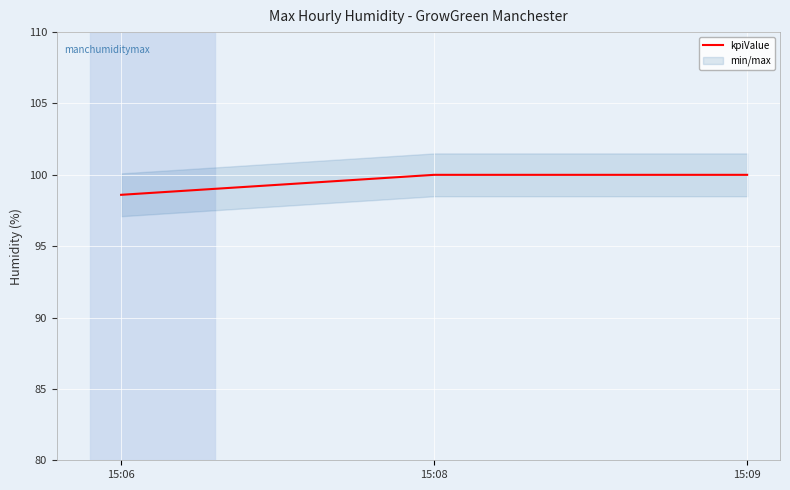

Reading right to left, list all the values displayed in this chart.

100.0	100.0	98.6